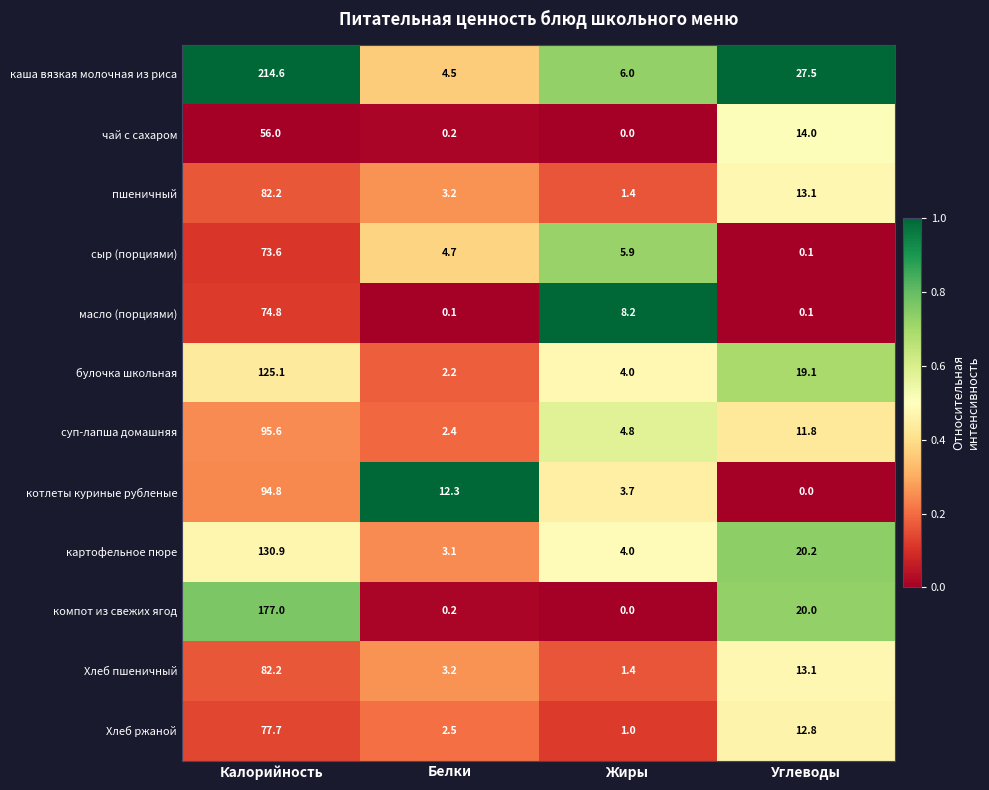

Which series has the largest range (max minus min)?

каша вязкая молочная из риса